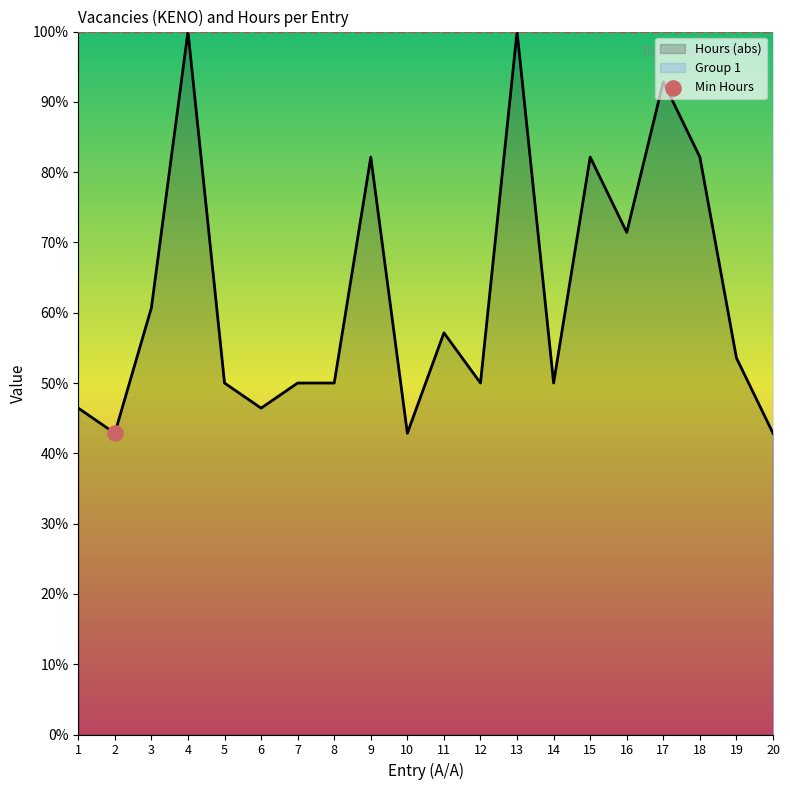

Approximately how many times larger is the value at 12 compared to 5?

1.0